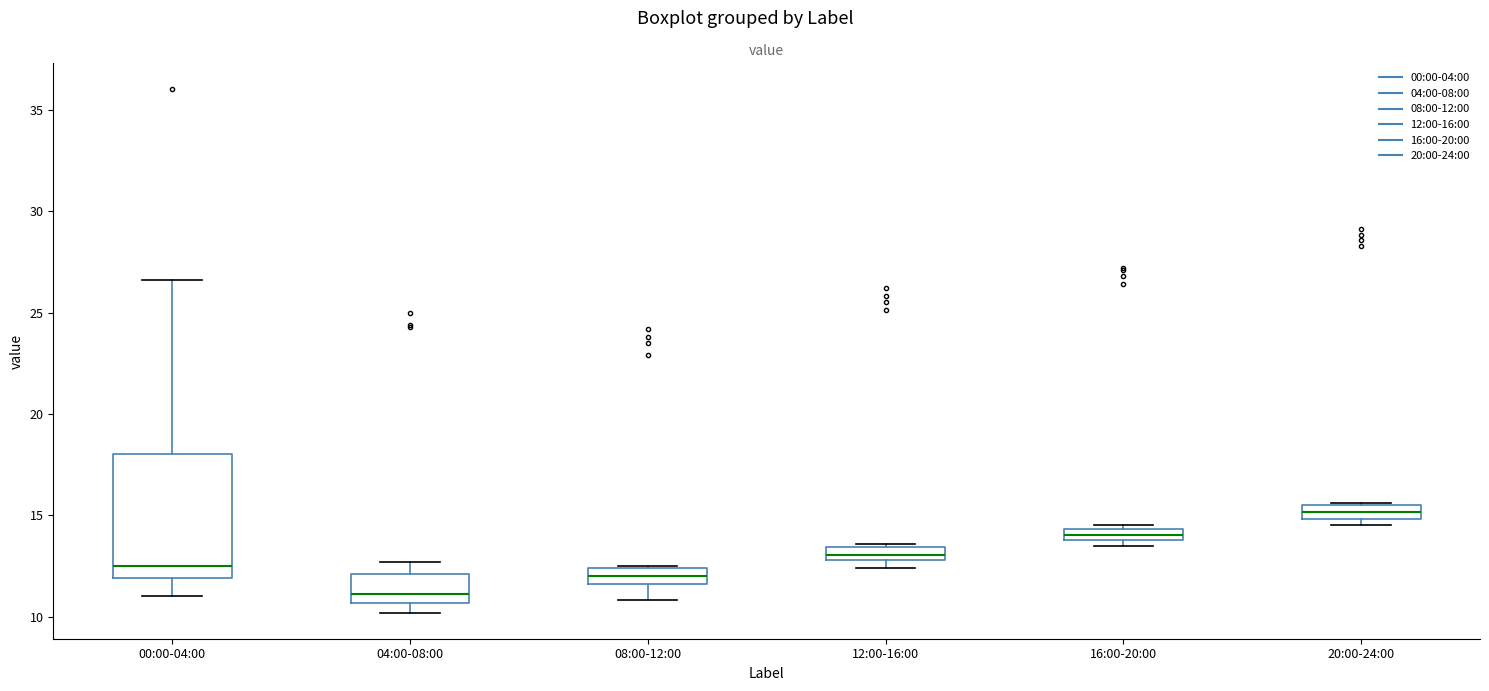

Where does the lower whisker of the box for 00:00-04:00 end on the y-axis? The values are not printed on the chart, so give them approximately, as read against the axis.

11.0